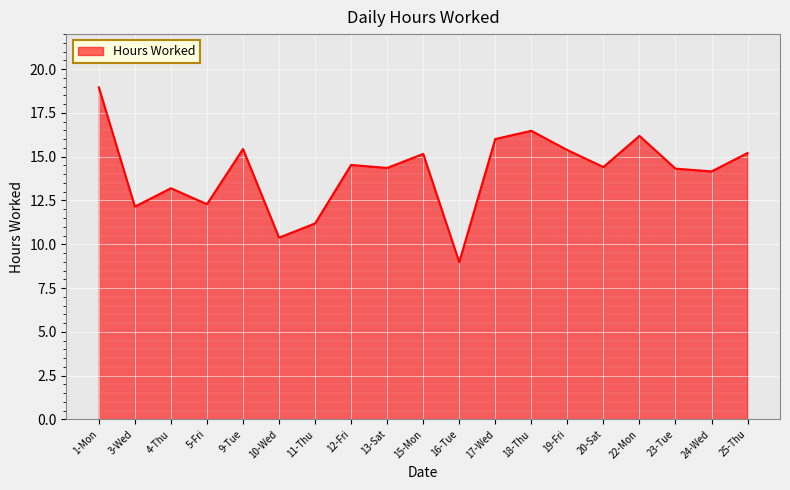

The chart shows a value of 5.9 at 15-Mon. True or false?

False